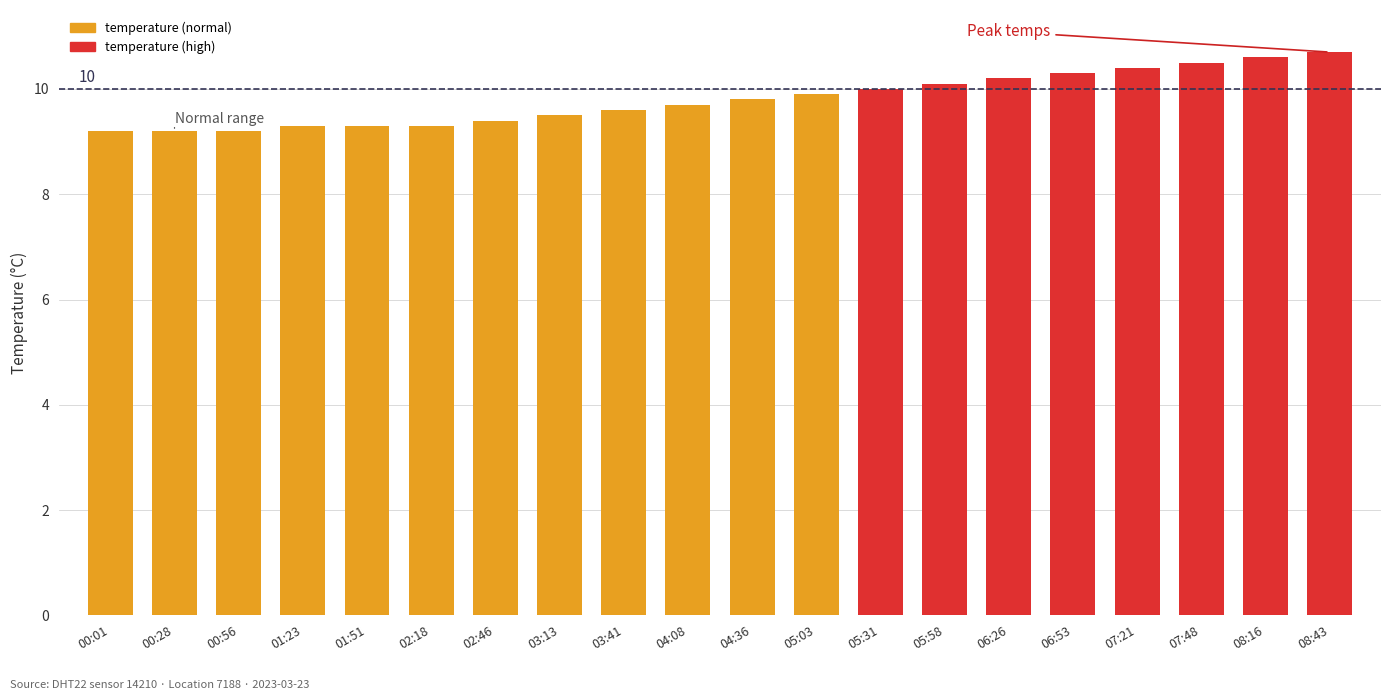

What is the ratio of the value at 01:23 to the value at 05:31?

0.9